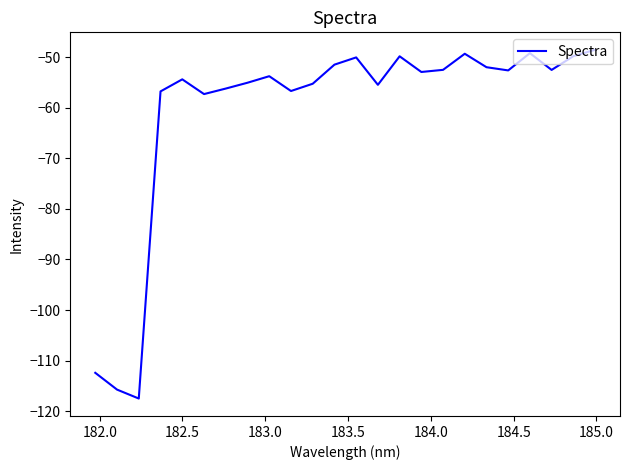

What is the greatest value displayed?

-48.6